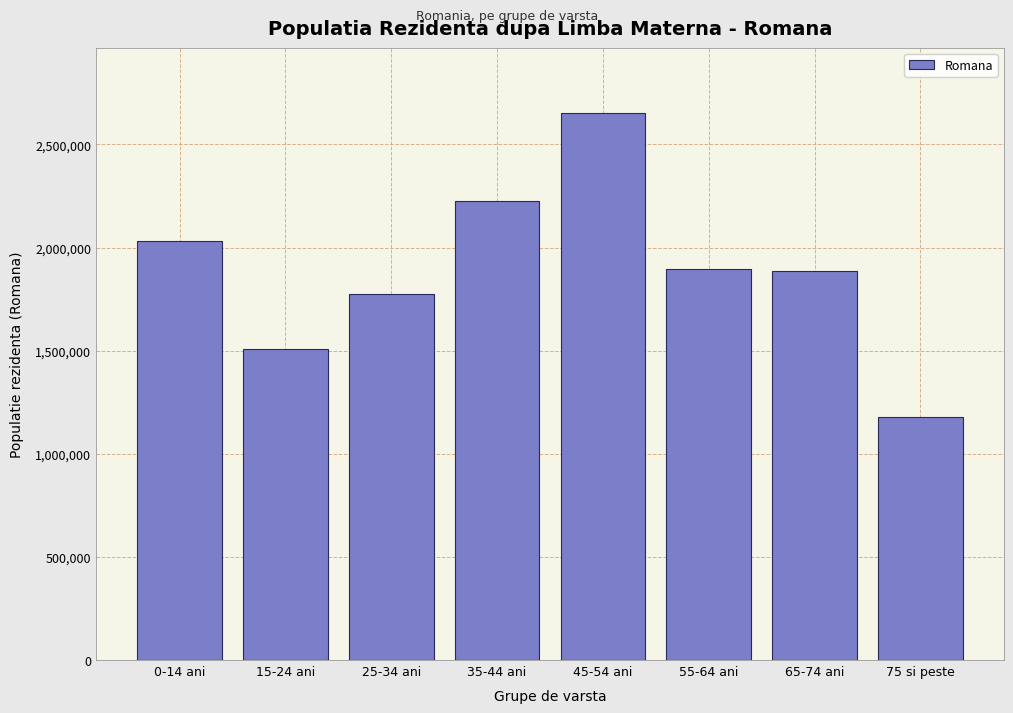

What is the sum of all values?

15153198